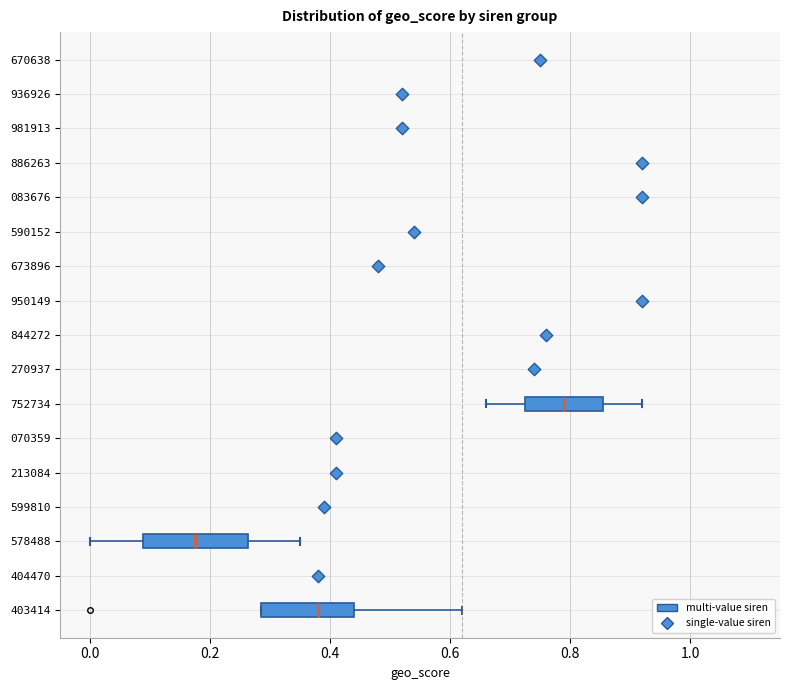

Reading bottom to top, read every box against the x-axis: the position of its median line, the range the box covers, and the ends of its whiskers. The values are not printed on the chart, so give them approximately, as read against the axis.

403414: median 0.38, box 0.28 to 0.44, whiskers 0.28 to 0.62
578488: median 0.18, box 0.08 to 0.26, whiskers 0.00 to 0.36
752734: median 0.80, box 0.72 to 0.86, whiskers 0.66 to 0.92